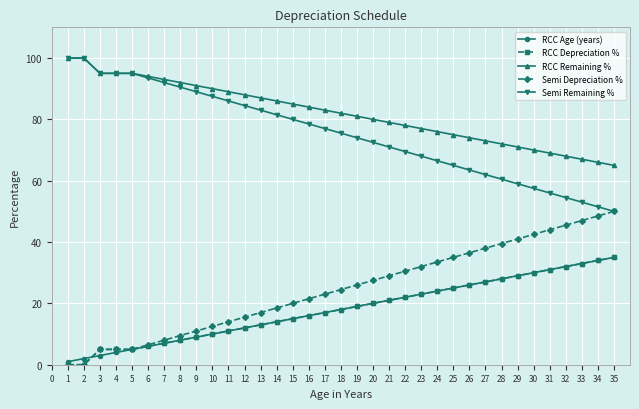

How many lines are shown in the chart?

5